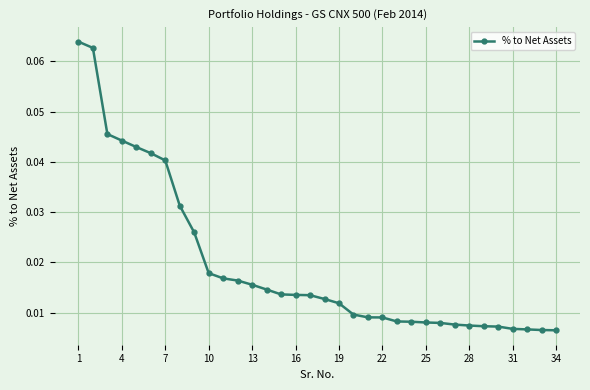

Count the values in the range 0 to 1.

34